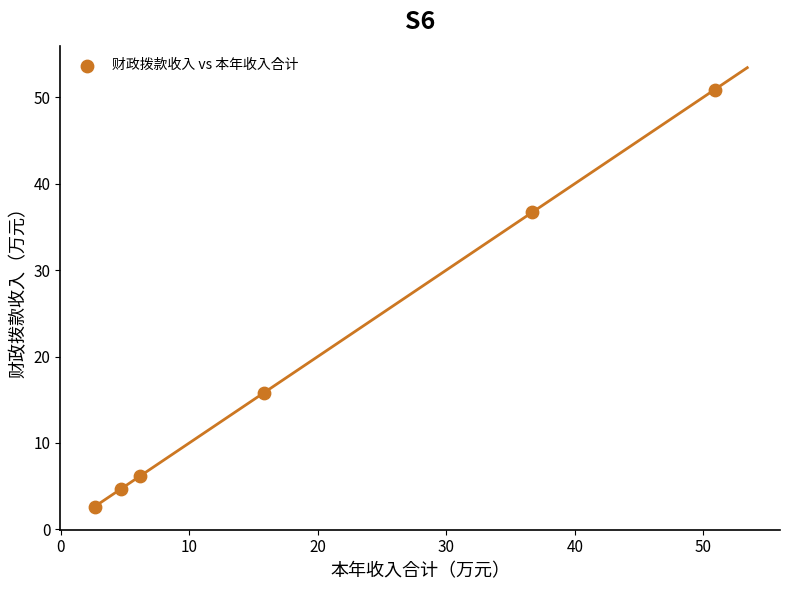

What is the average Y value?

19.5